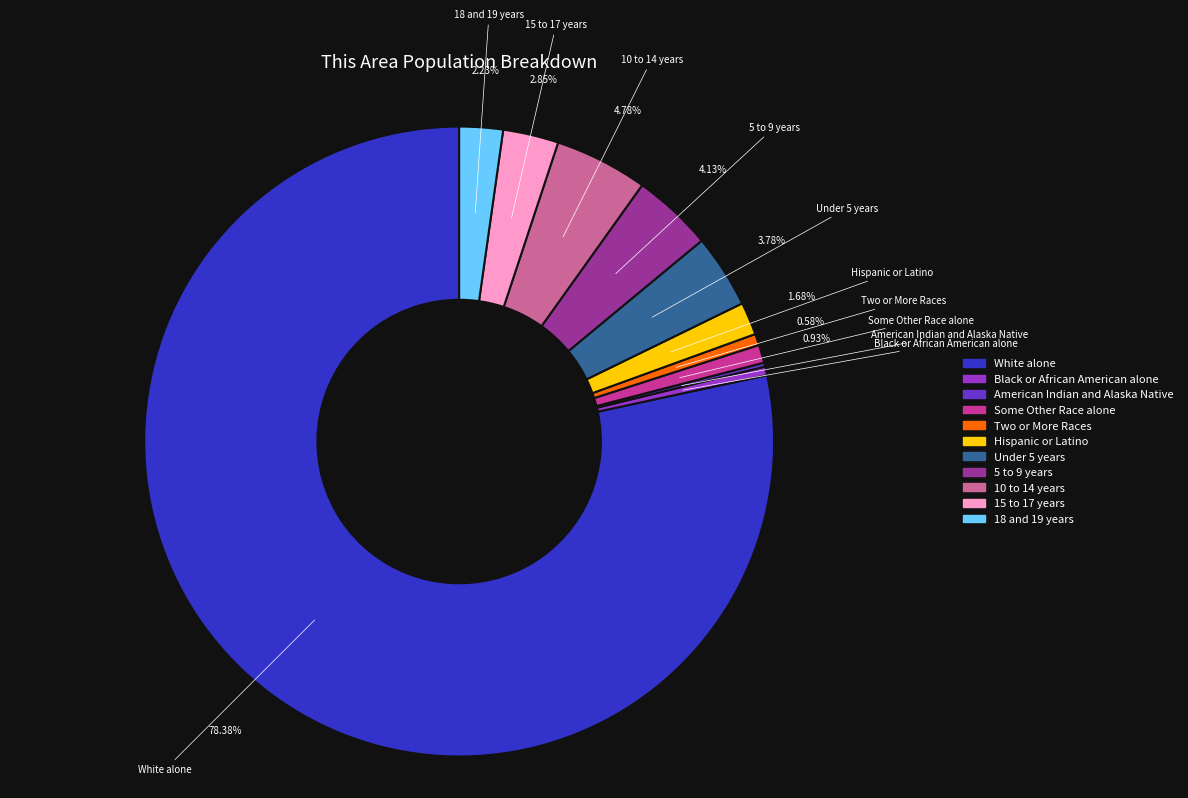

Is there a majority slice in this chart?

Yes